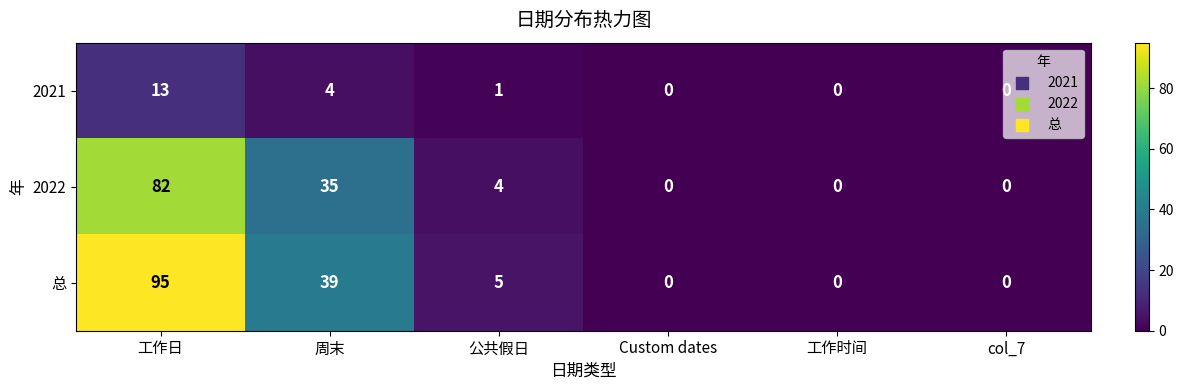

True or false: 2022 has a value of 0 at col_7.

True